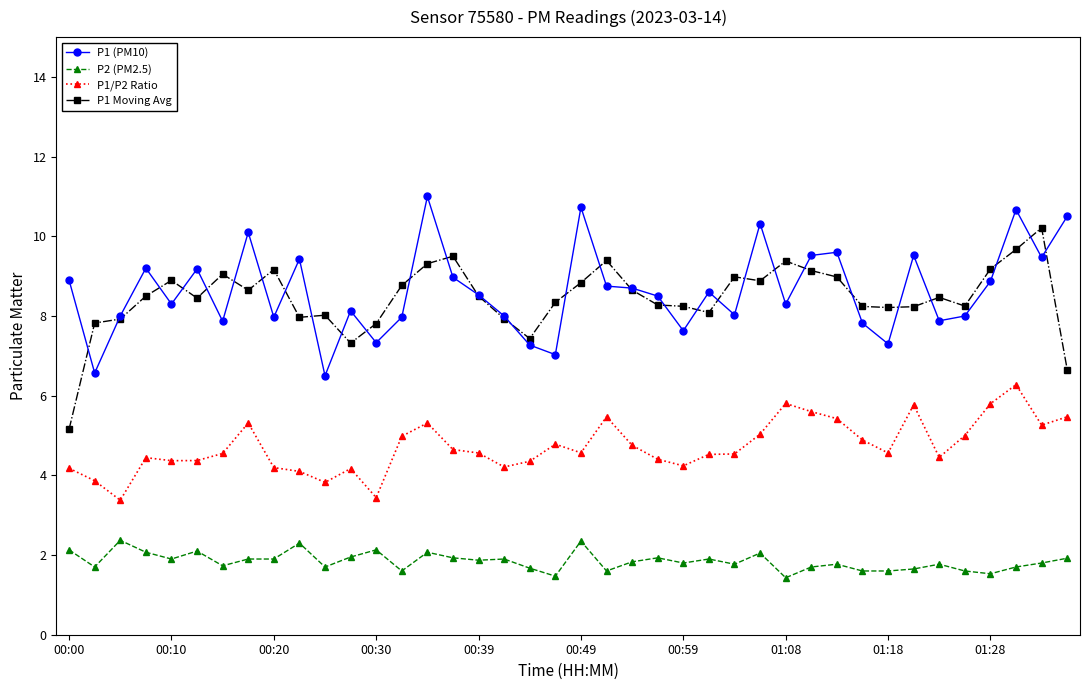

How many lines are shown in the chart?

4